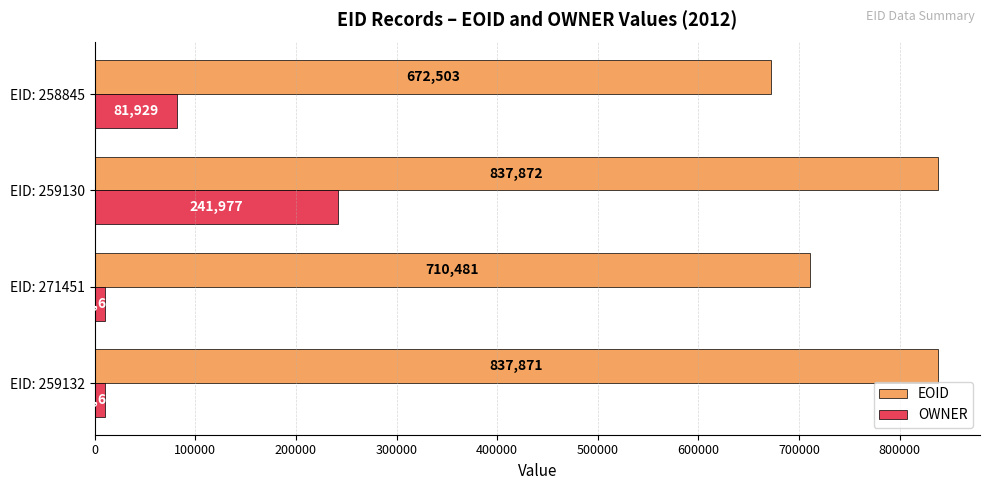

Is it true that OWNER equals 10688 at EID: 259132?

True